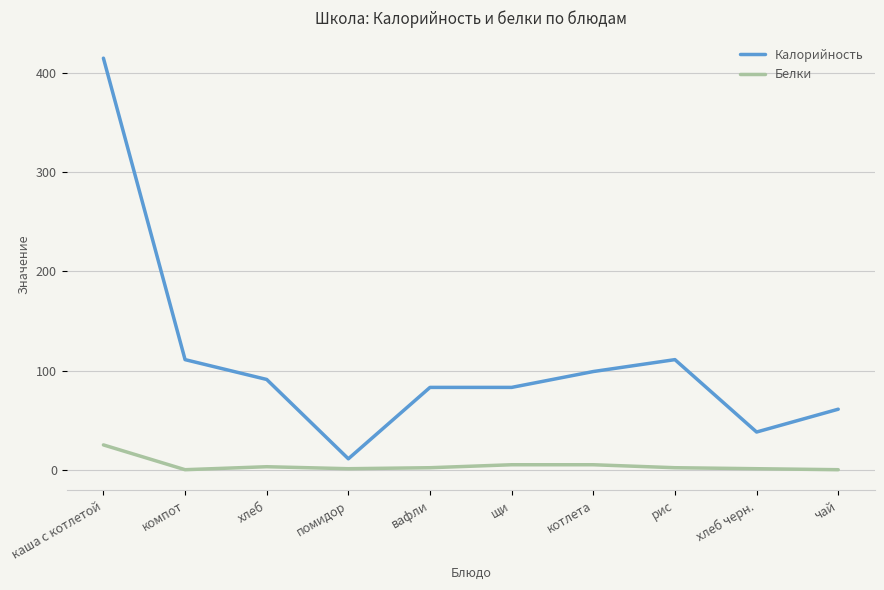

What is the sum of all Белки values?

44